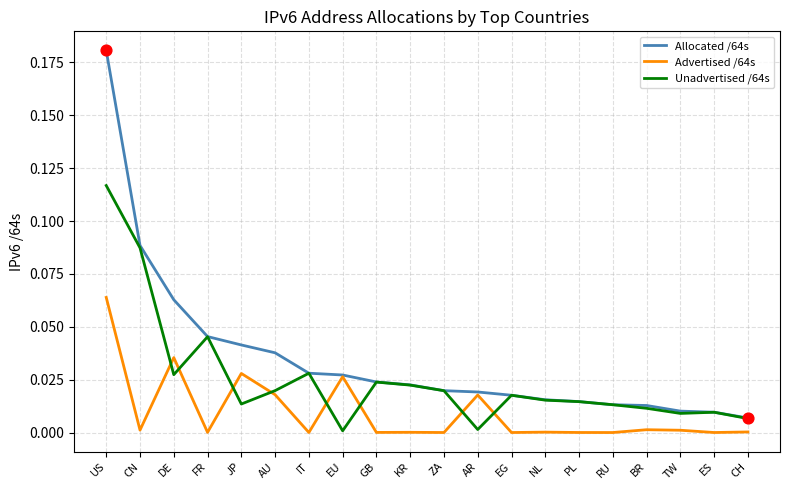

What are all the series names shown in the legend?

Allocated /64s, Advertised /64s, Unadvertised /64s